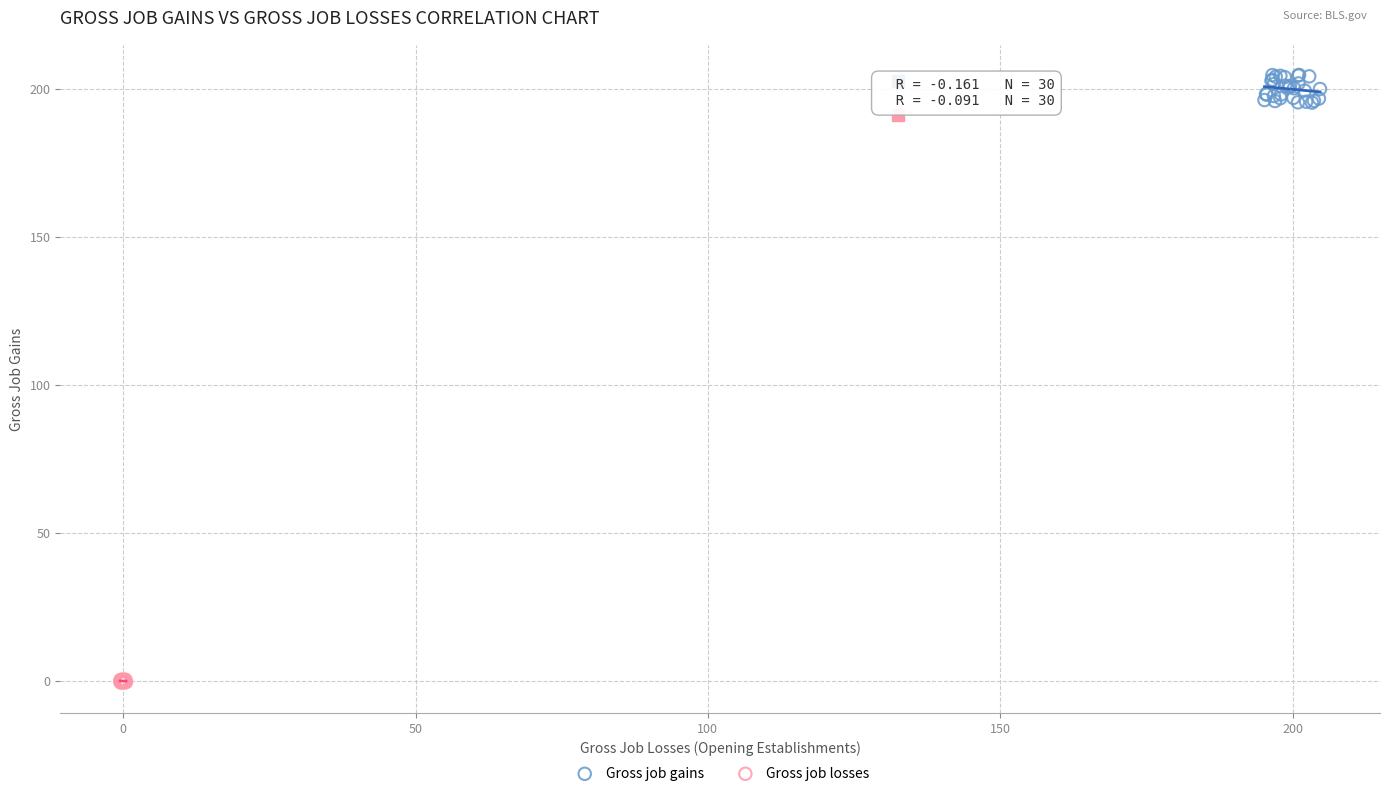

Which series contains the highest Y value?

Gross job gains